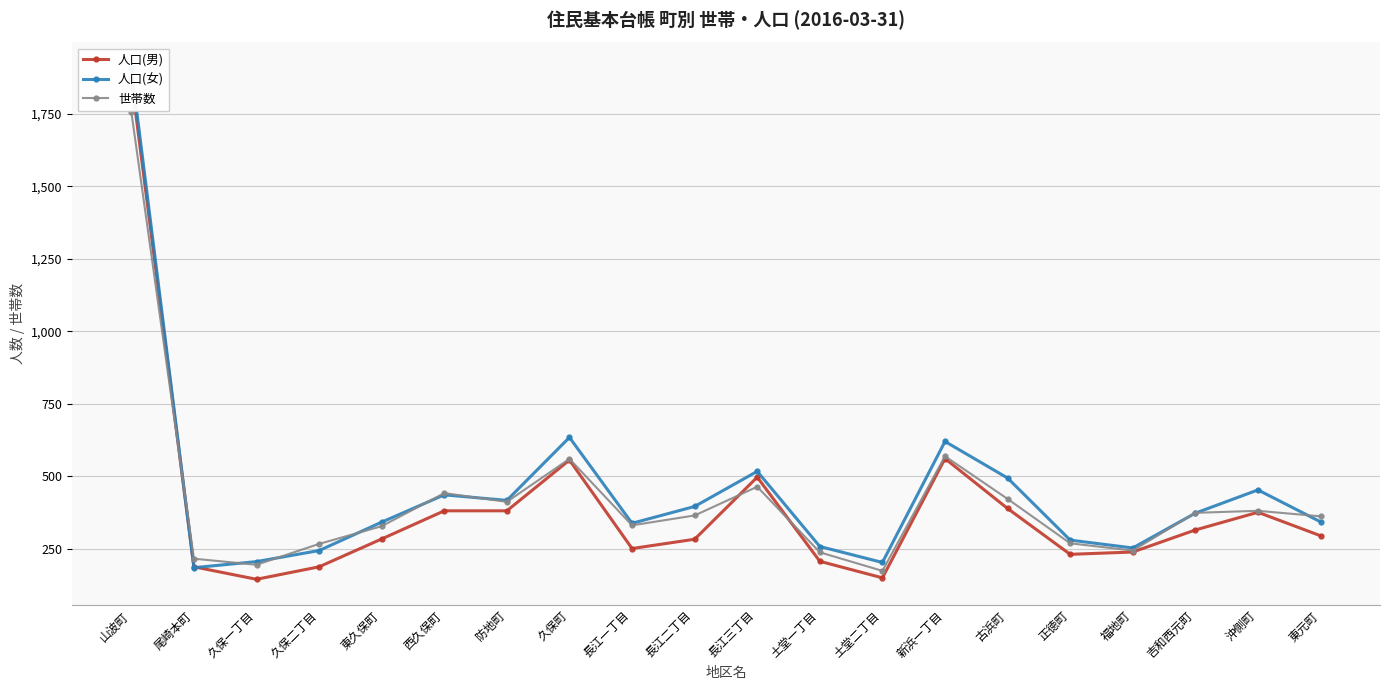

Reading left to right, what are all the values shown in this chart?

人口(男): 山波町=1869	尾崎本町=188	久保一丁目=145	久保二丁目=188	東久保町=284	西久保町=381	防地町=381	久保町=556	長江一丁目=251	長江二丁目=283	長江三丁目=497	土堂一丁目=207	土堂二丁目=150	新浜一丁目=561	古浜町=389	正徳町=231	福地町=239	吉和西元町=315	沖側町=376	東元町=295
人口(女): 山波町=1907	尾崎本町=185	久保一丁目=206	久保二丁目=244	東久保町=342	西久保町=436	防地町=417	久保町=634	長江一丁目=338	長江二丁目=396	長江三丁目=517	土堂一丁目=258	土堂二丁目=203	新浜一丁目=620	古浜町=494	正徳町=280	福地町=253	吉和西元町=373	沖側町=453	東元町=343
世帯数: 山波町=1756	尾崎本町=216	久保一丁目=195	久保二丁目=267	東久保町=328	西久保町=442	防地町=412	久保町=560	長江一丁目=331	長江二丁目=365	長江三丁目=464	土堂一丁目=238	土堂二丁目=174	新浜一丁目=569	古浜町=422	正徳町=269	福地町=244	吉和西元町=374	沖側町=381	東元町=362